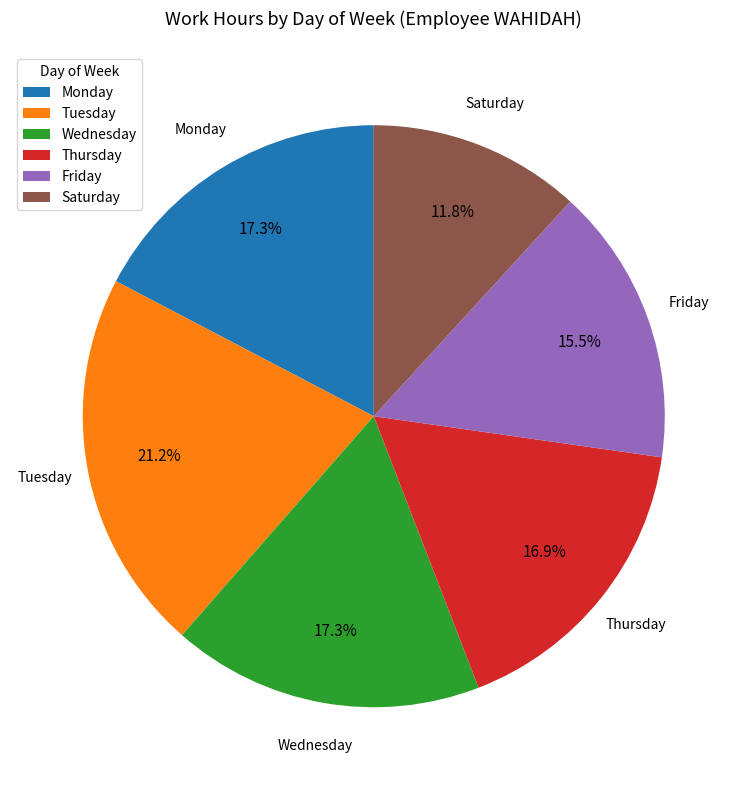

Which slice is the largest?

Tuesday